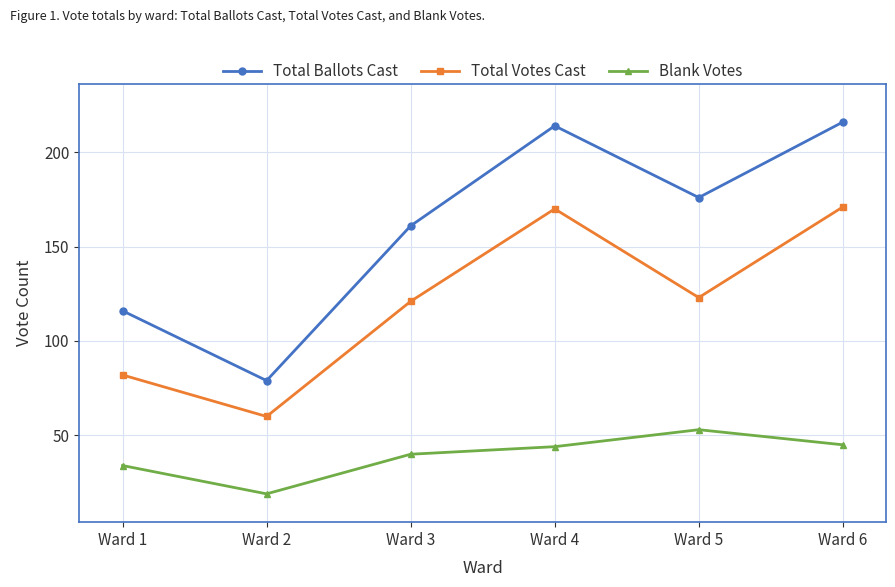

Which series has the widest spread of values?

Total Ballots Cast